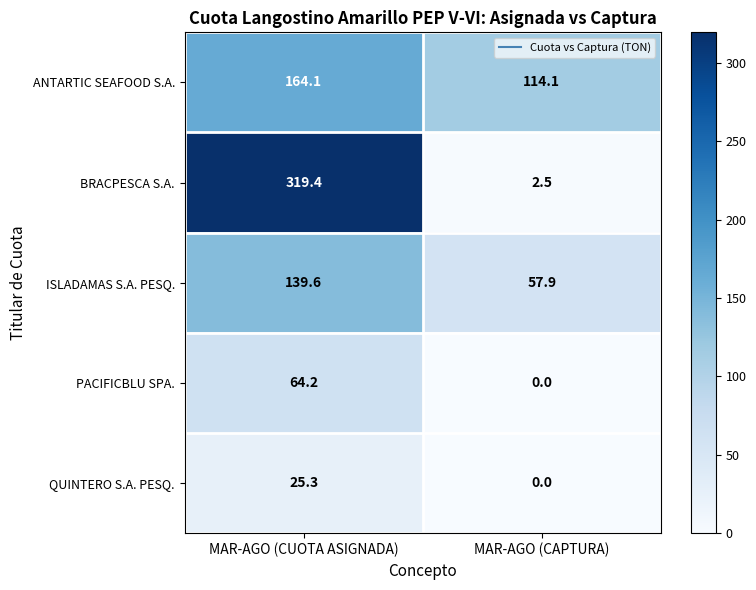

Between MAR-AGO (CUOTA ASIGNADA) and MAR-AGO (CAPTURA), which series saw the biggest shift?

BRACPESCA S.A.